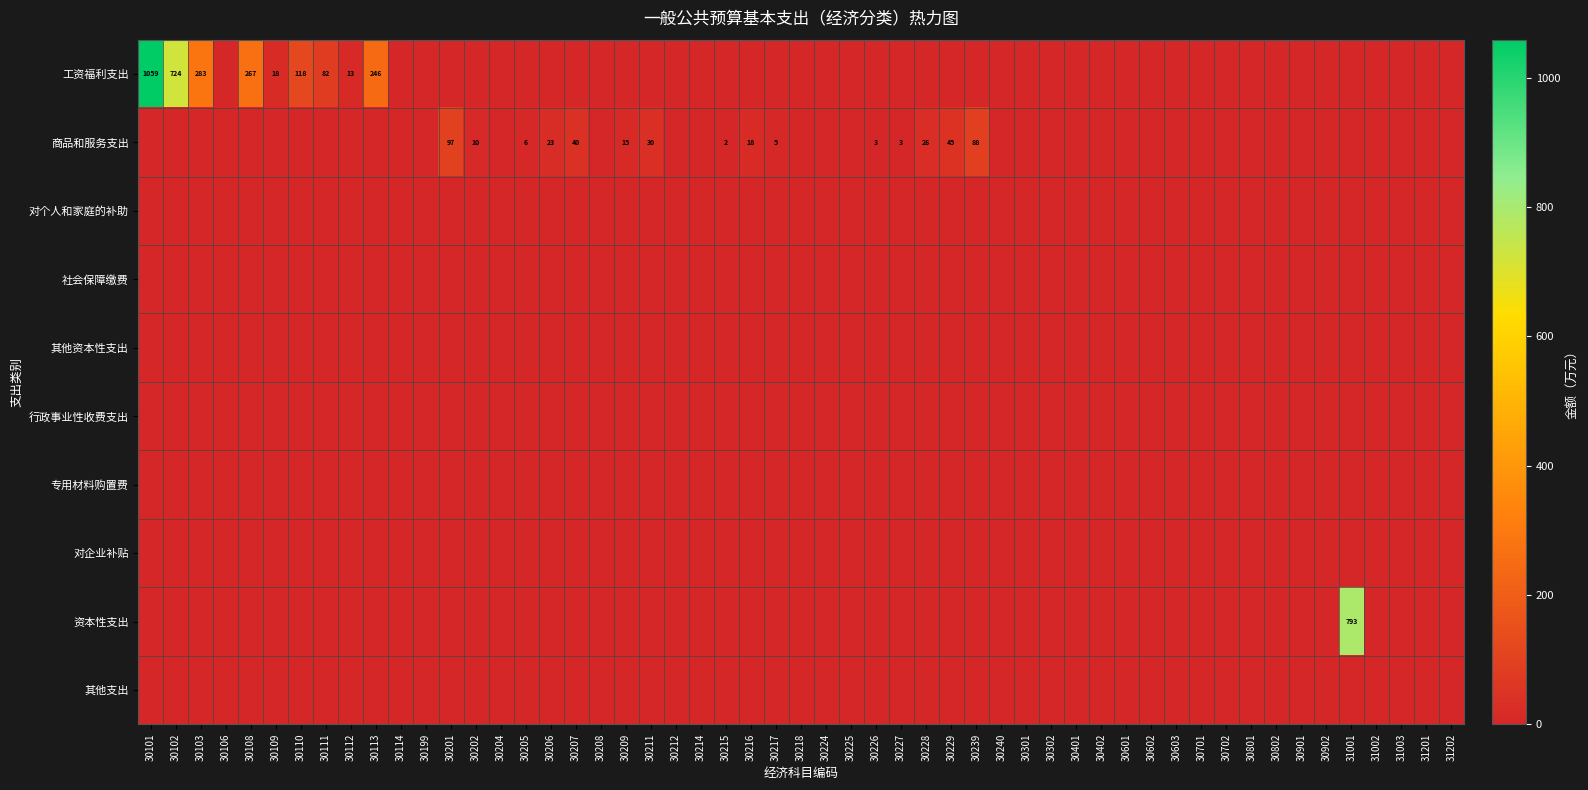

At which label is 302 closest to 0?

30101